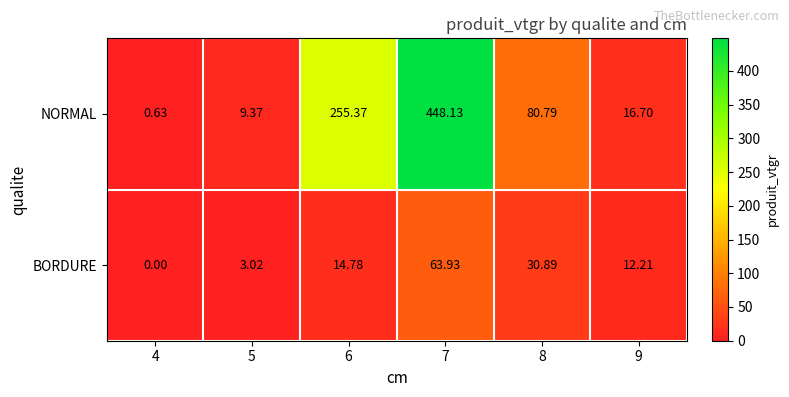

Between 7 and 8, which series saw the biggest shift?

NORMAL